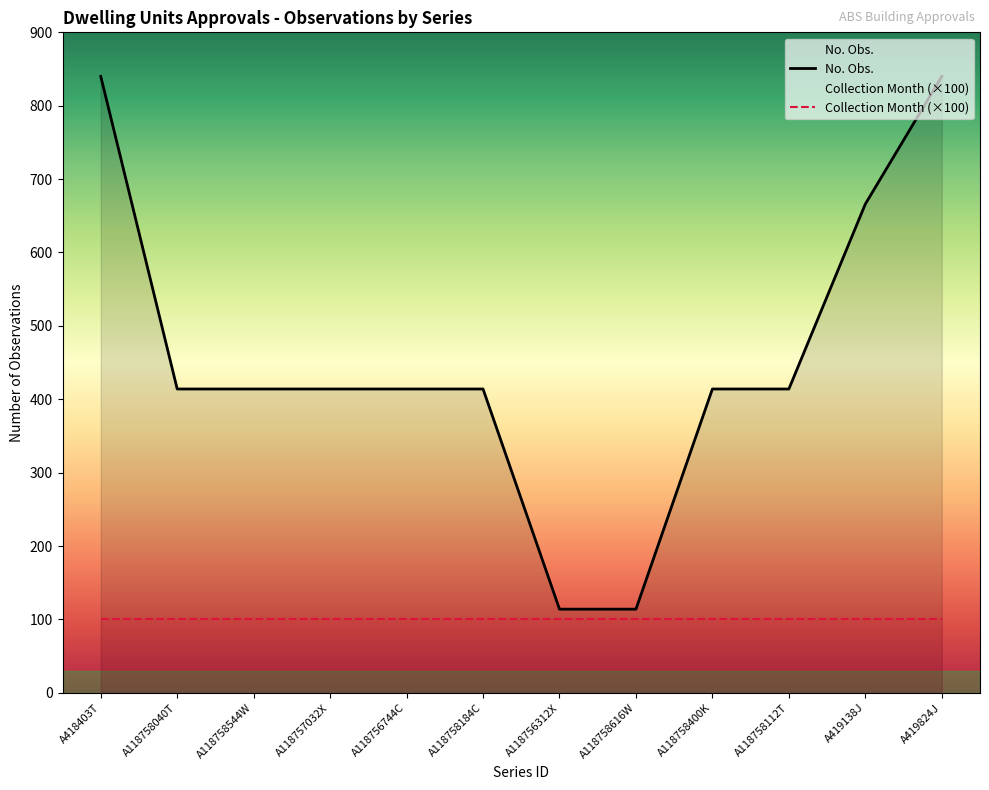

Which label corresponds to the largest value in the chart?

A418403T